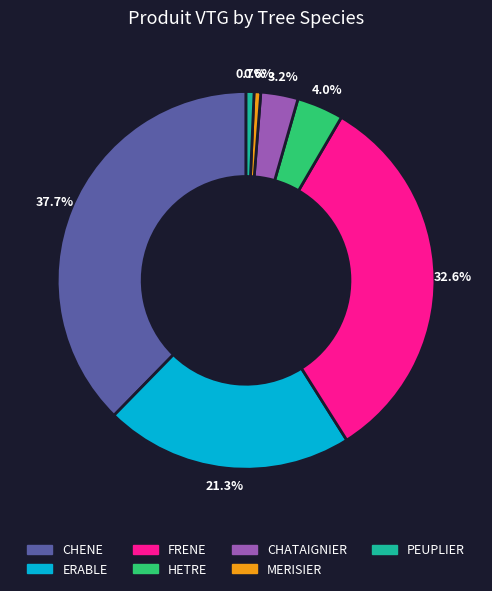

What is the largest slice in the pie chart?

CHENE